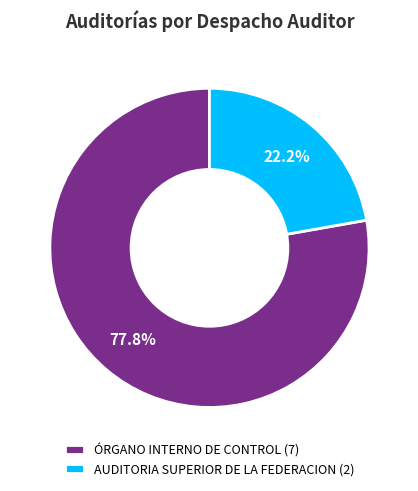

Which category has the biggest portion of the pie?

ÓRGANO INTERNO DE CONTROL